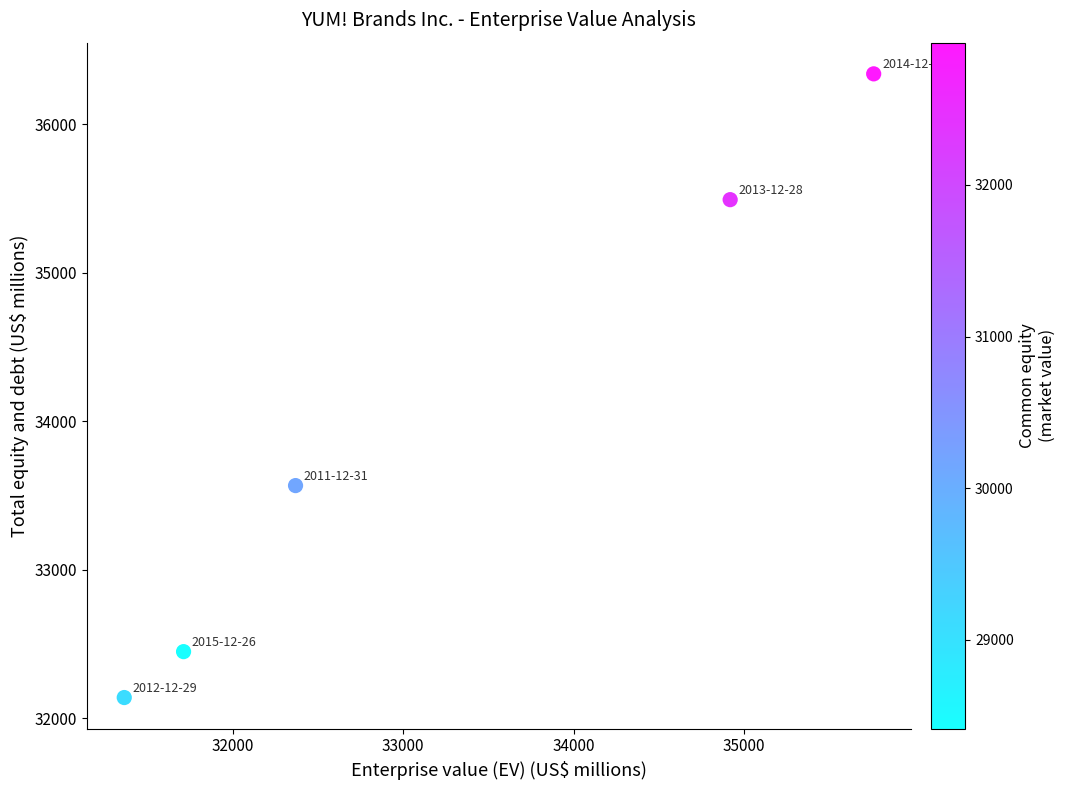

What Y value in the scatter plot is closest to 34239?

33567